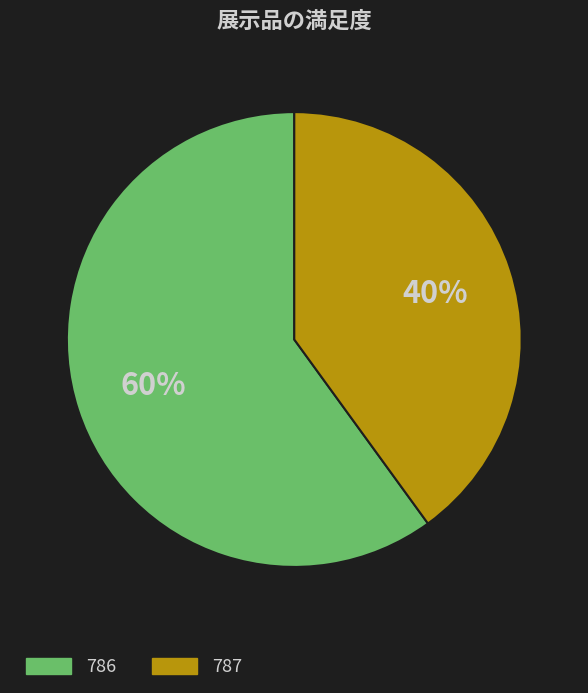

Do 786 and 787 together represent more than half of the pie?

Yes